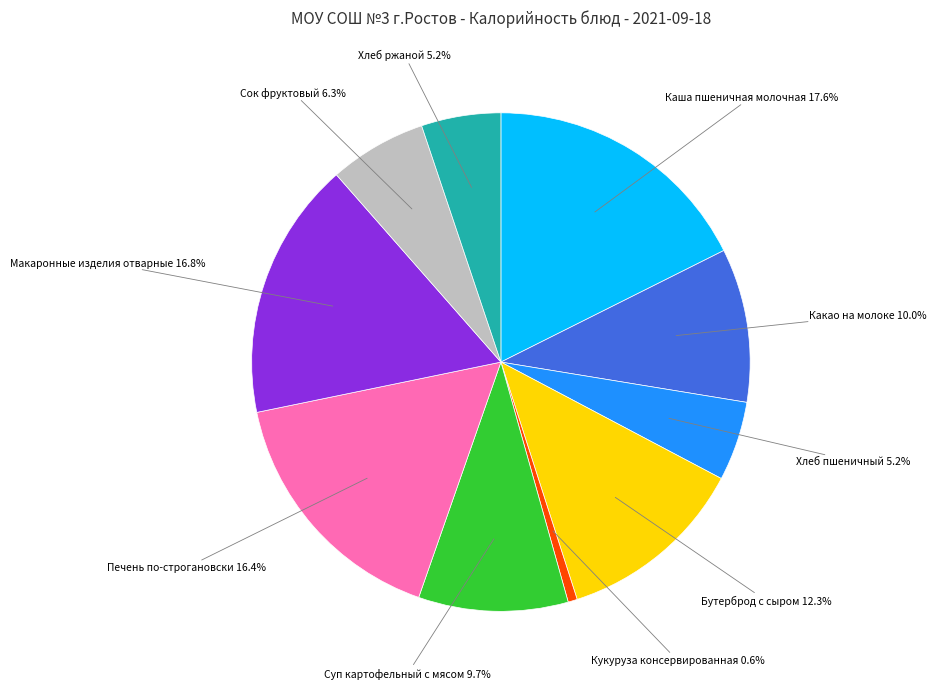

How many segments does this pie chart have?

10